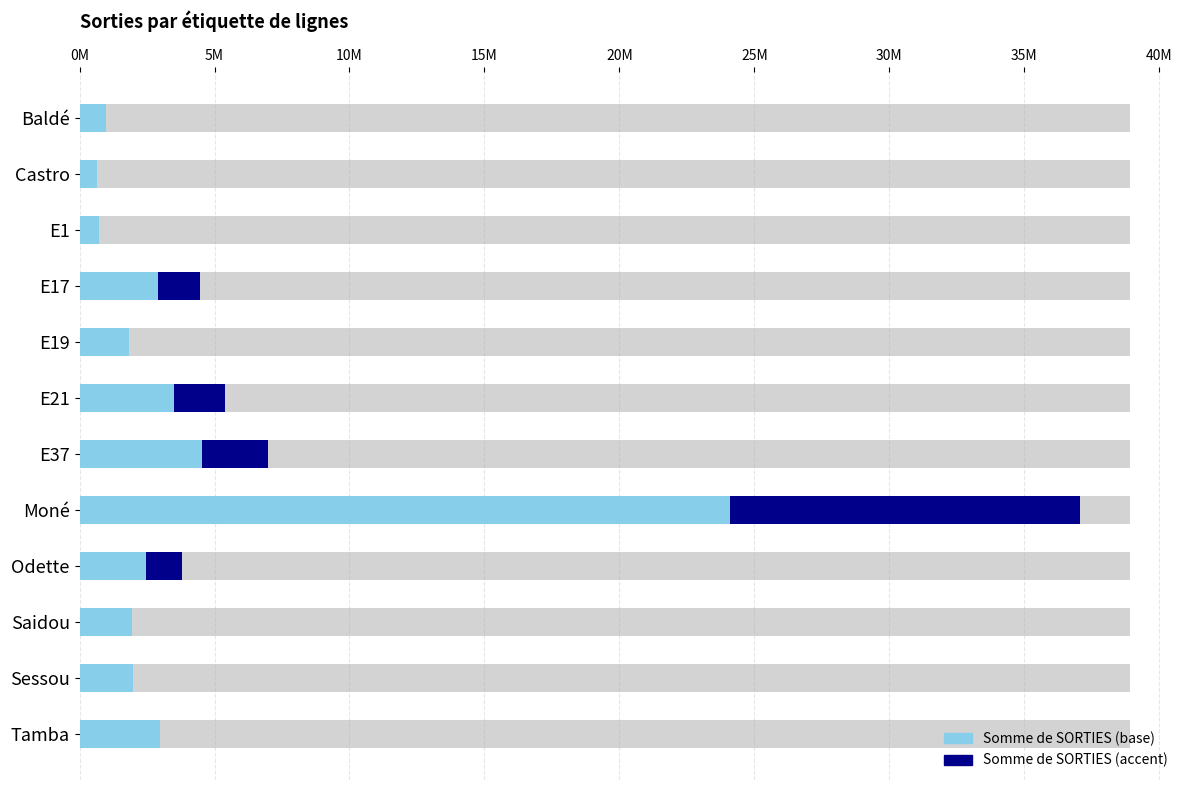

Are the bars horizontal?

Yes